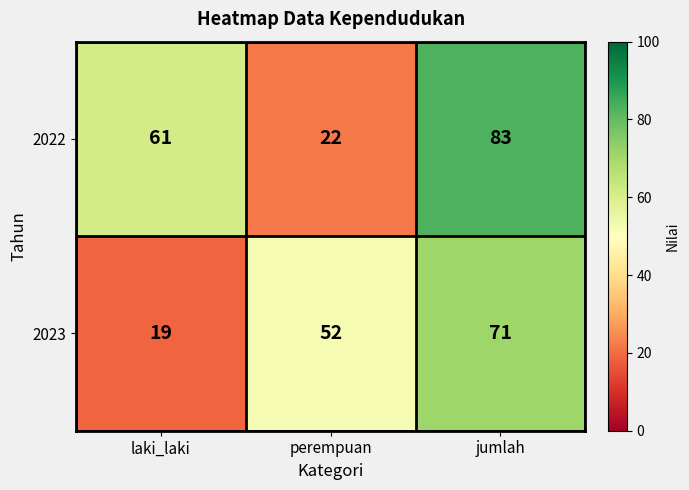

Reading left to right, extract all data points from this chart.

2022: laki_laki=61	perempuan=22	jumlah=83
2023: laki_laki=19	perempuan=52	jumlah=71